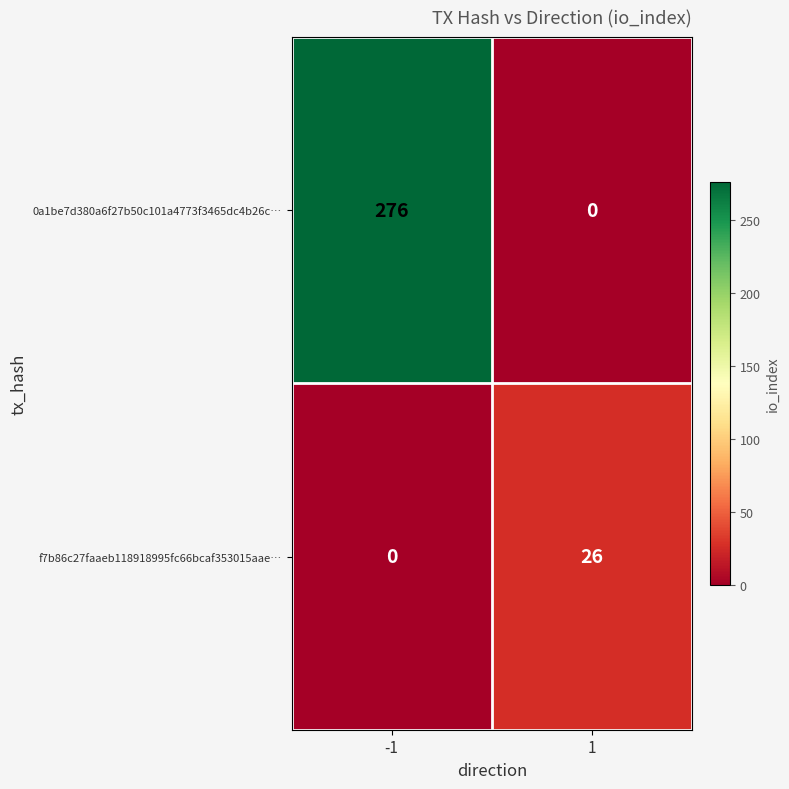

Count the 0a1be7d380a6f27b50c101a4773f3465dc4b26c… values in the range 0 to 276.

2